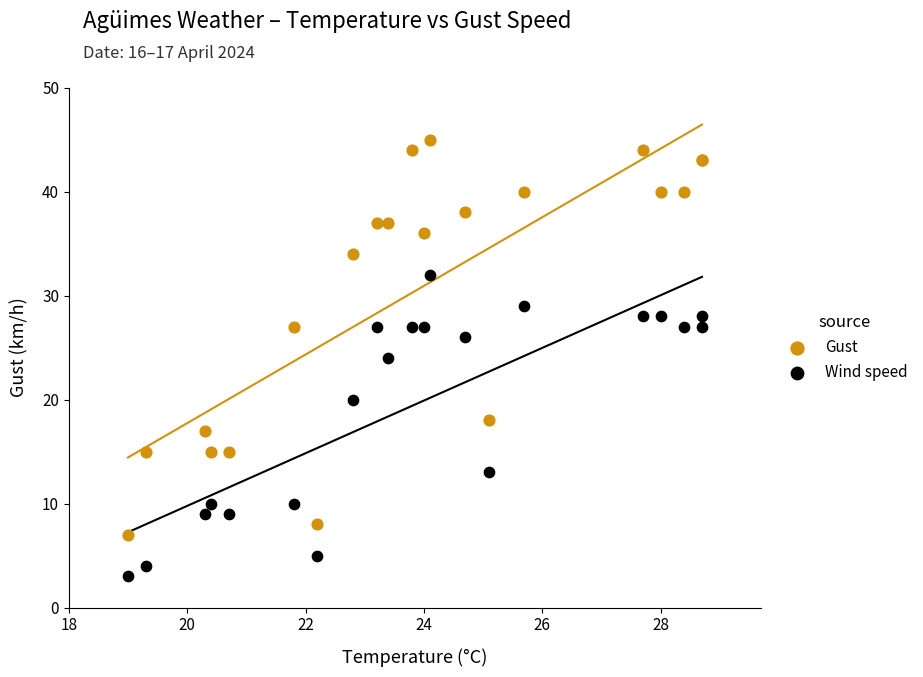

Which series contains the highest Y value?

Gust